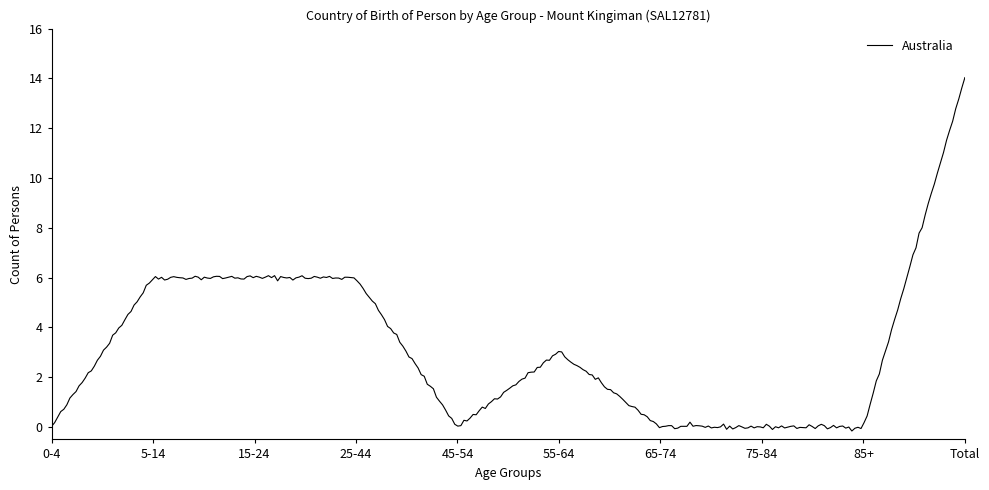

What is the difference between the maximum and minimum values?

14.2